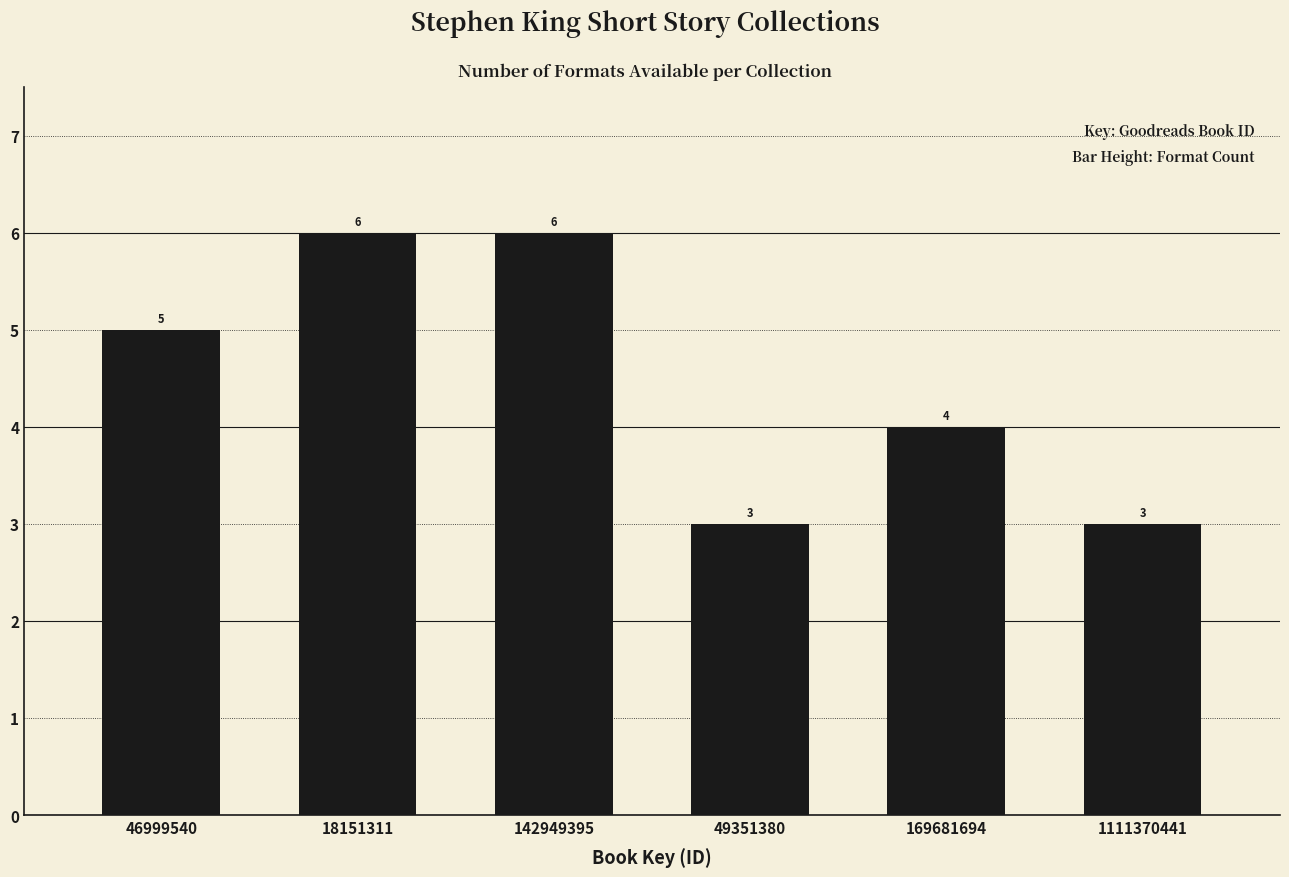

Reading left to right, what are all the values shown in this chart?

5	6	6	3	4	3